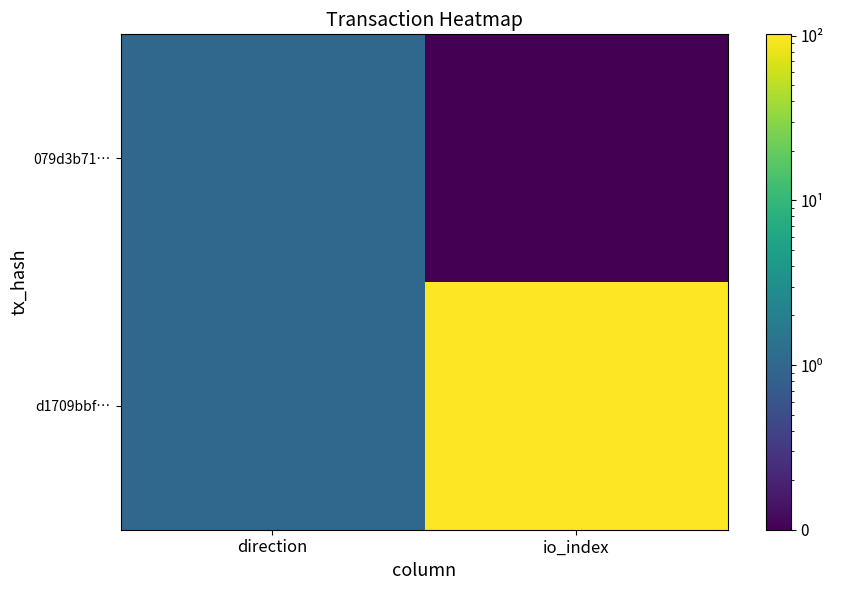

At which category is the sum across all series the highest?

io_index